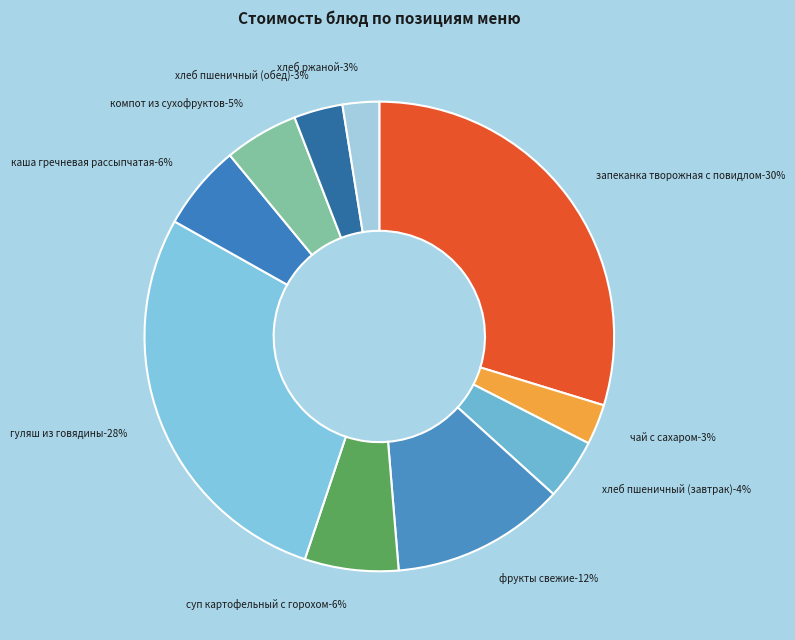

To the nearest percent, what percentage of the pie is запеканка творожная с повидлом?

30%